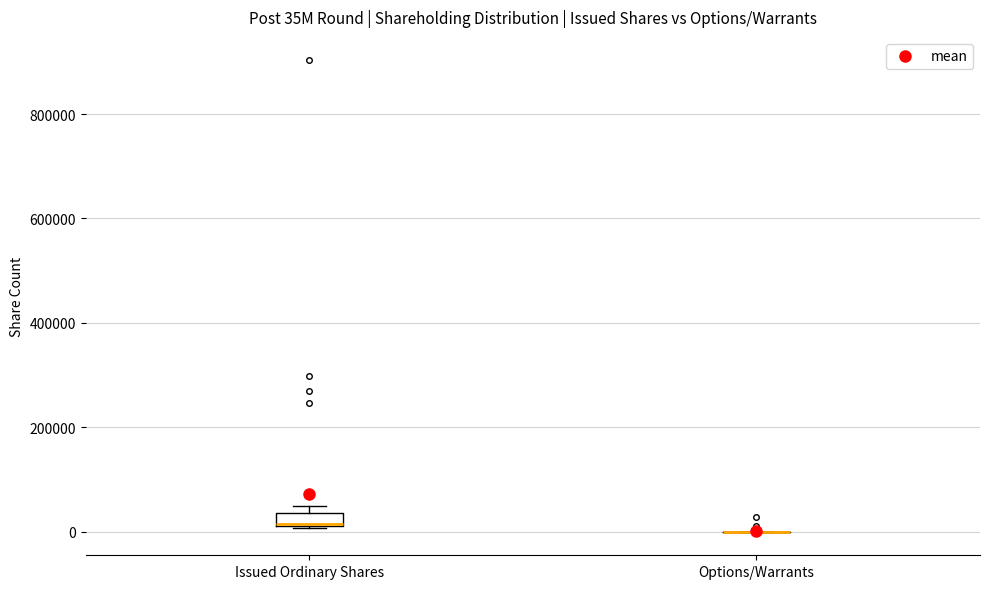

Which box is the tallest, from its lower edge to its upper edge?

Issued Ordinary Shares